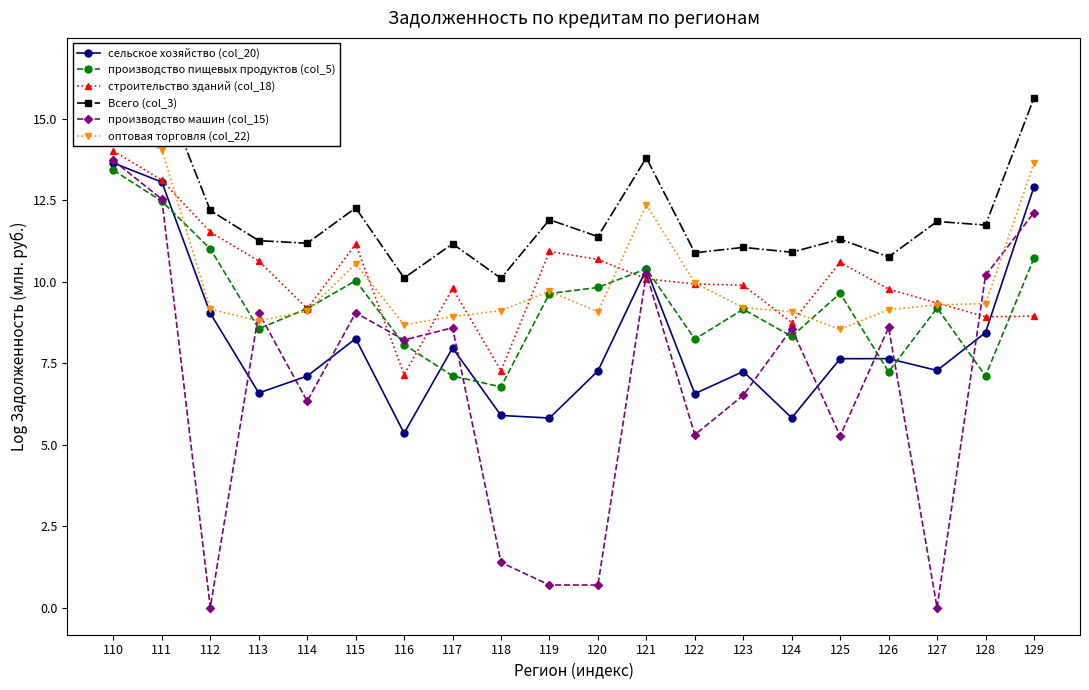

Is the value of Всего (col_3) at 128 greater than the value of оптовая торговля (col_22) at 112?

Yes